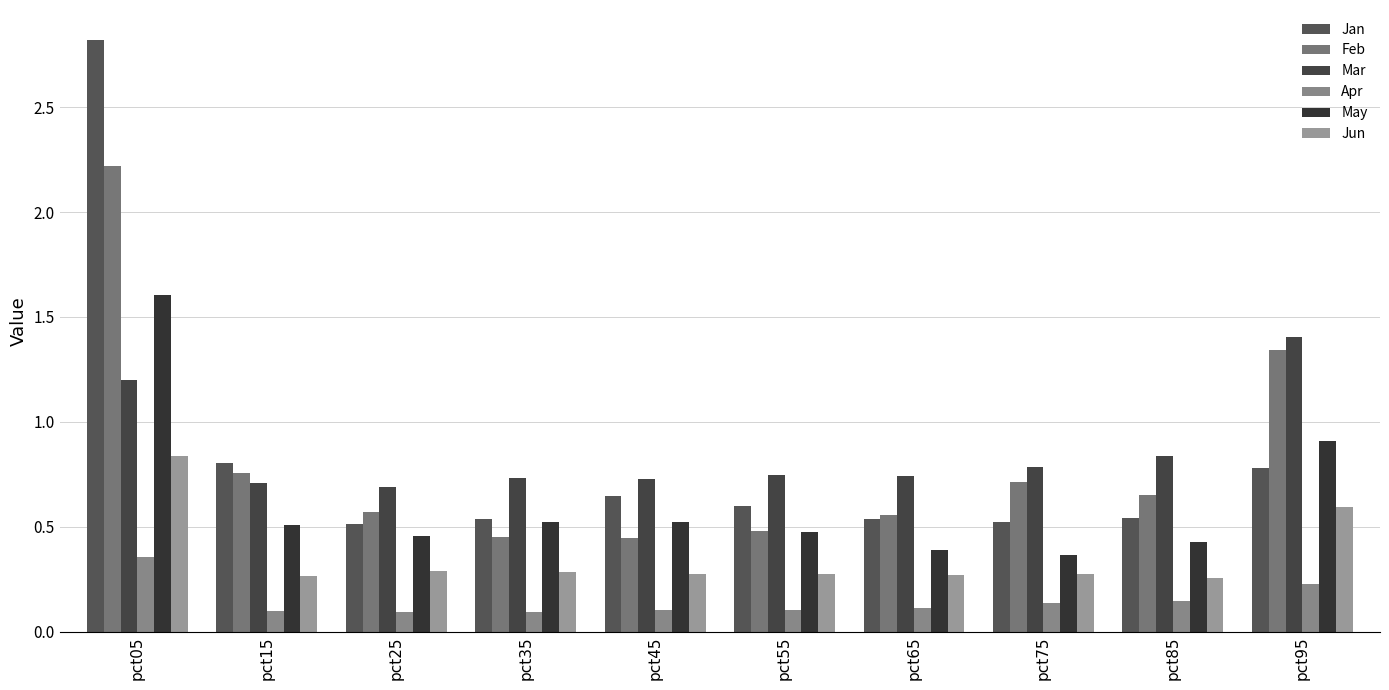

Which category has the lowest value in the Mar series?

pct25